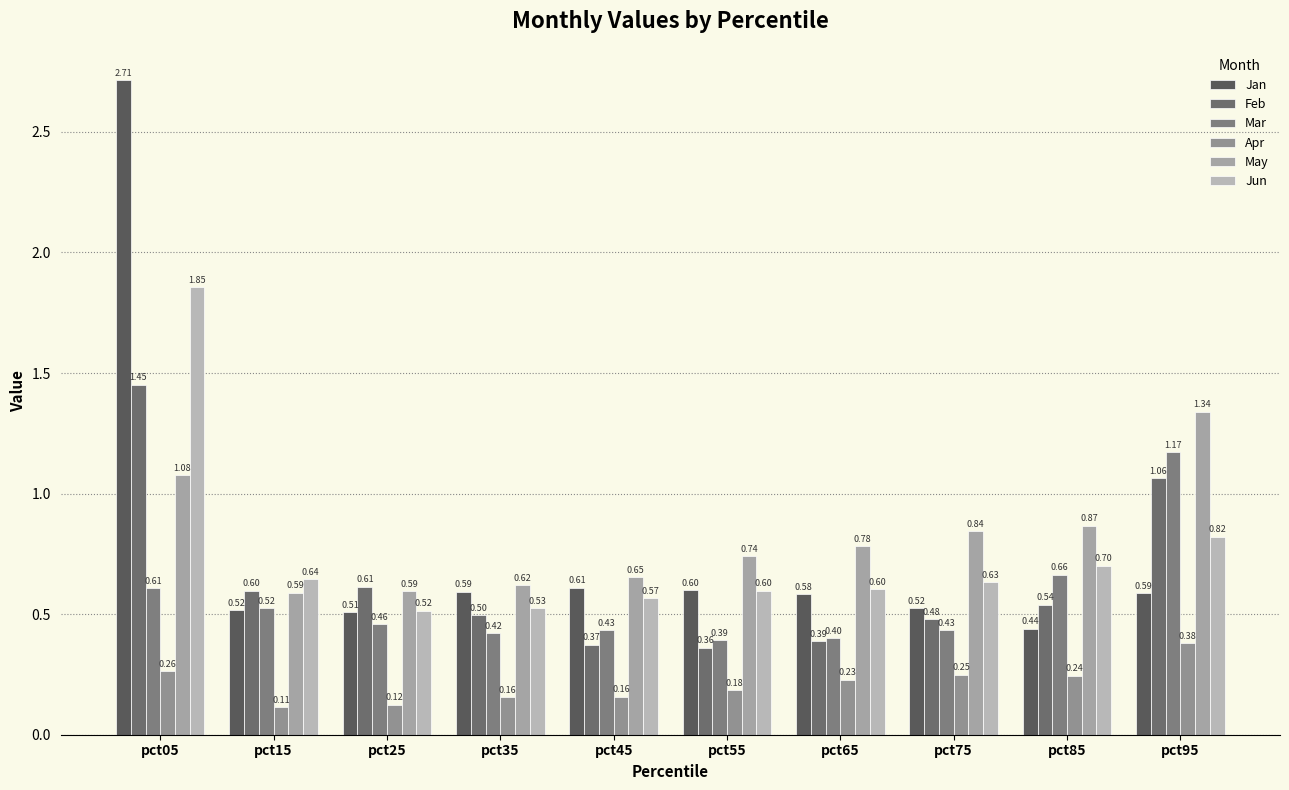

How many categories are shown in the chart?

10